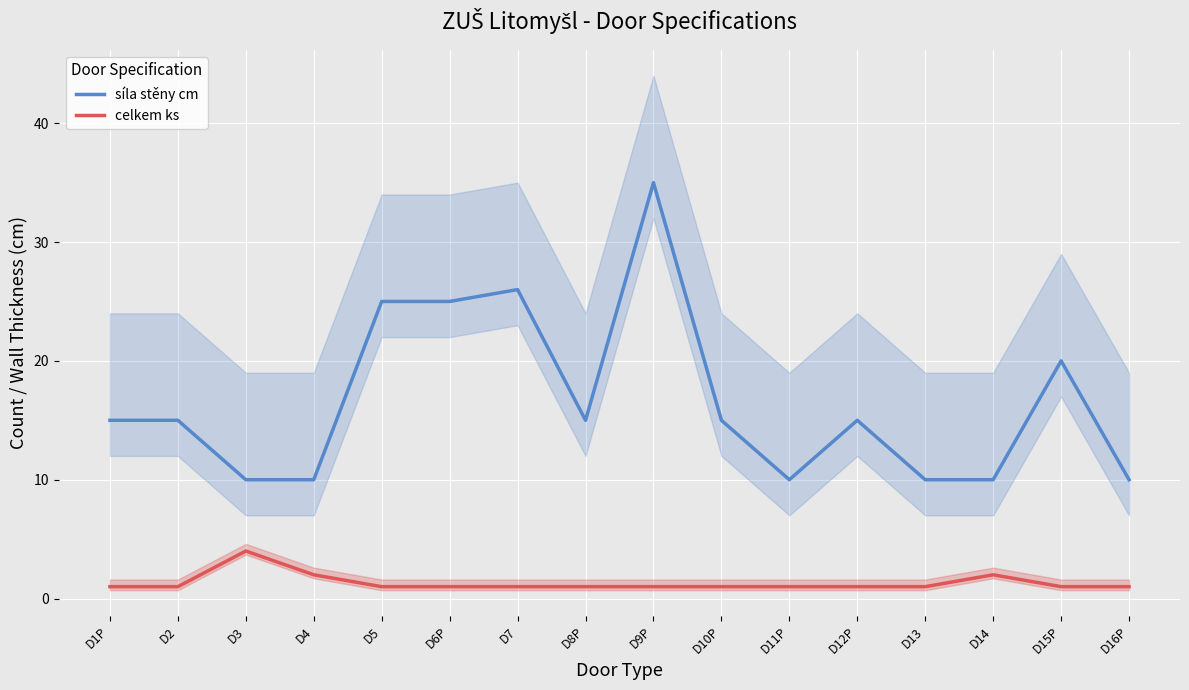

True or false: celkem ks and síla stěny cm intersect in this chart.

False